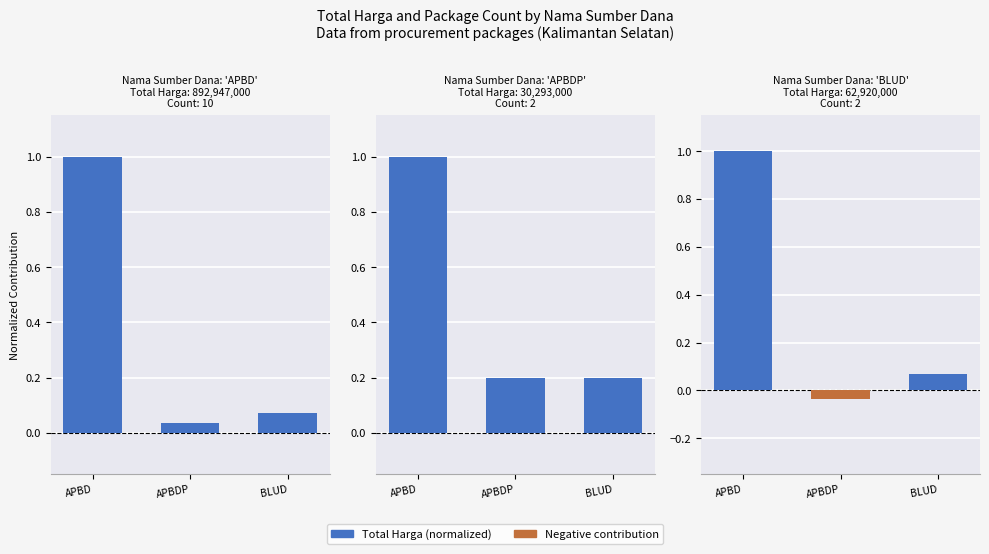

Is it true that Package Count (normalized) equals 0.7 at APBD?

False